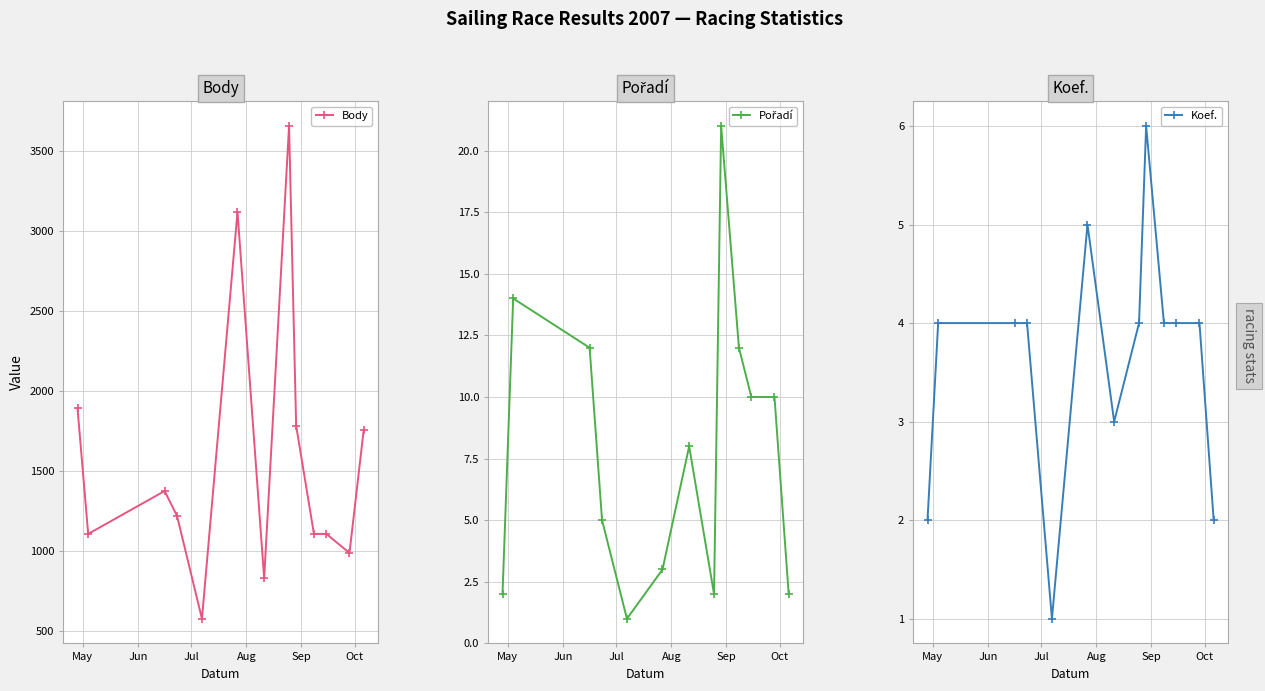

True or false: Body has more than 2 interior local peaks.

True